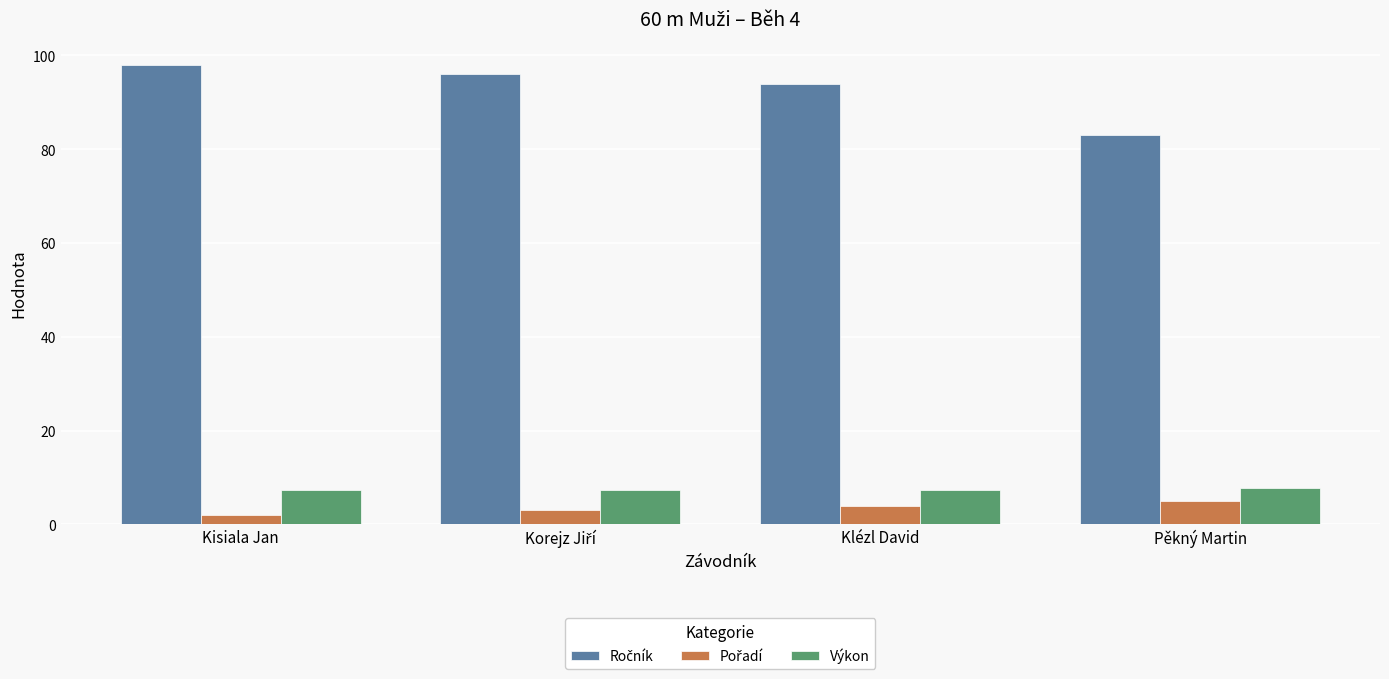

The Výkon series shows 12.2 at Pěkný Martin. True or false?

False